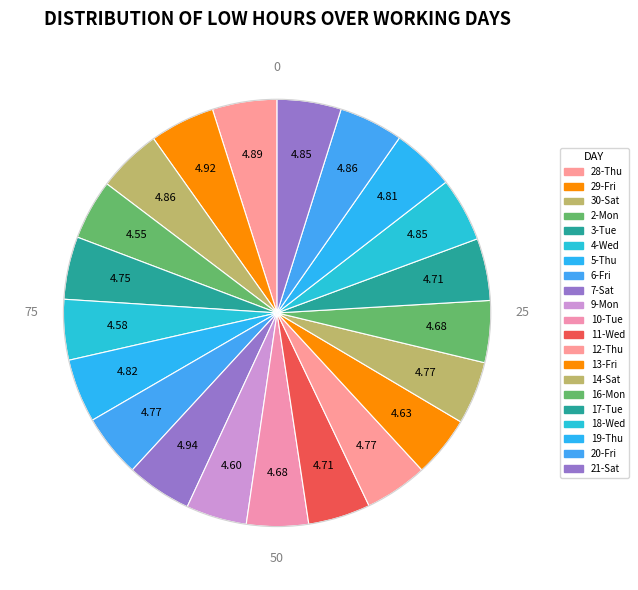

What percentage is the 14-Sat slice, to the nearest percent?

5%